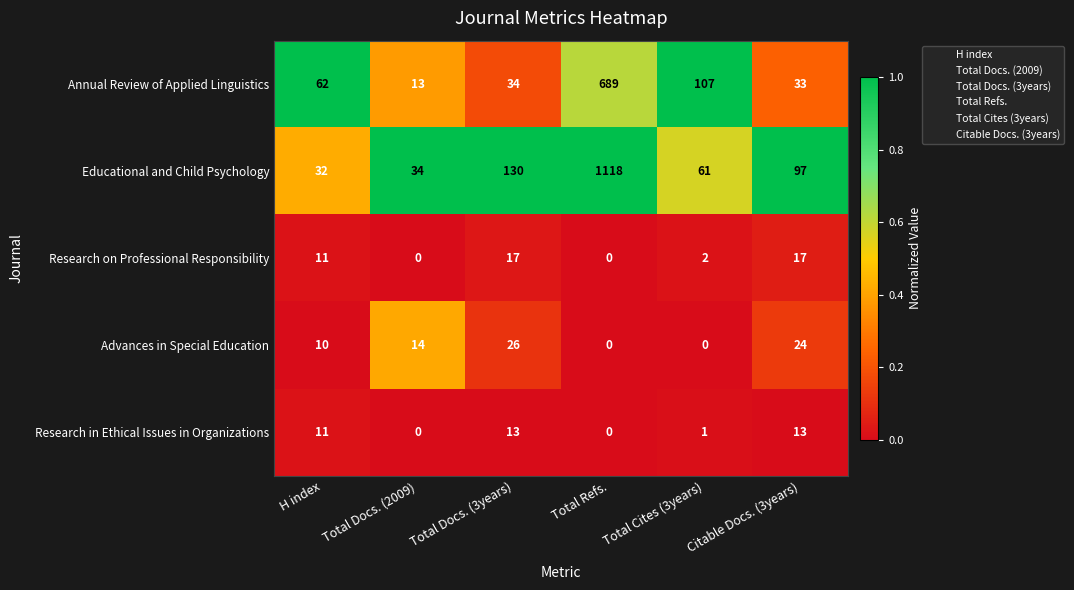

The value of Annual Review of Applied Linguistics at H index is 62. True or false?

True